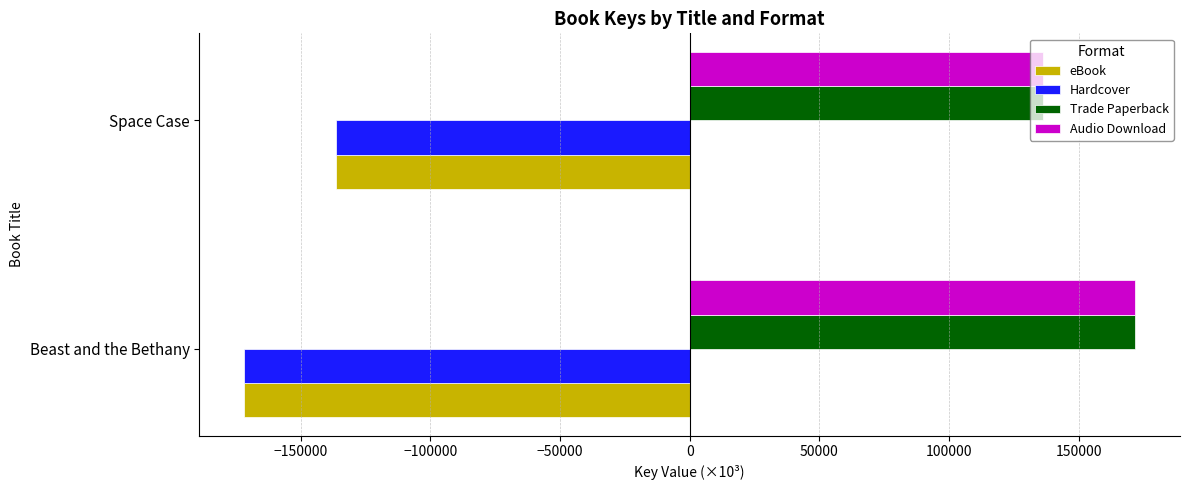

Count the number of data series in this chart.

4